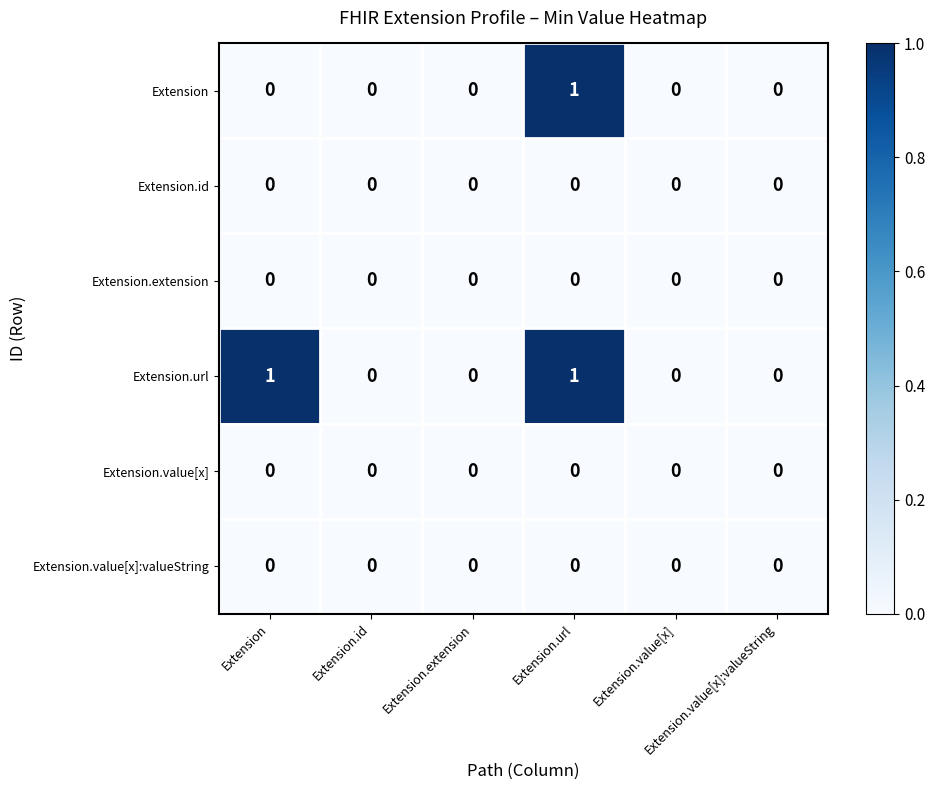

Count the number of data series in this chart.

6